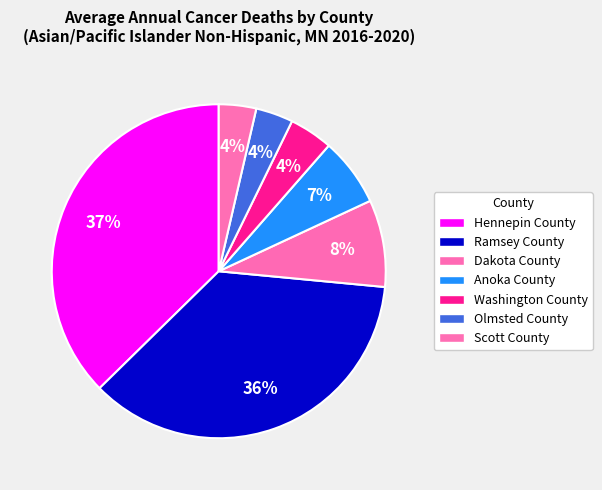

How many slices are in this pie chart?

7